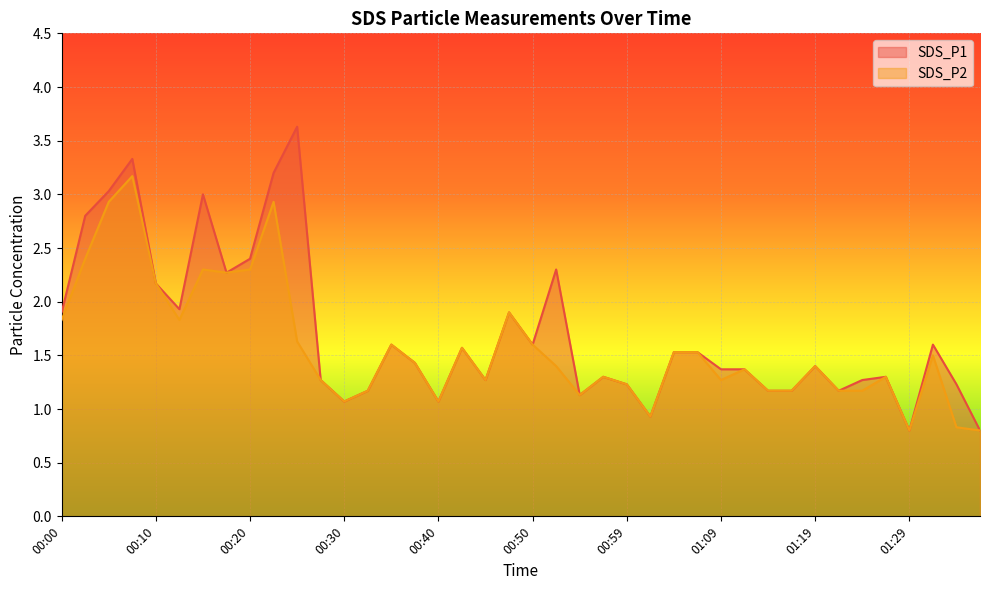

At 00:30, list the series in order from largest to smallest.

SDS_P1, SDS_P2